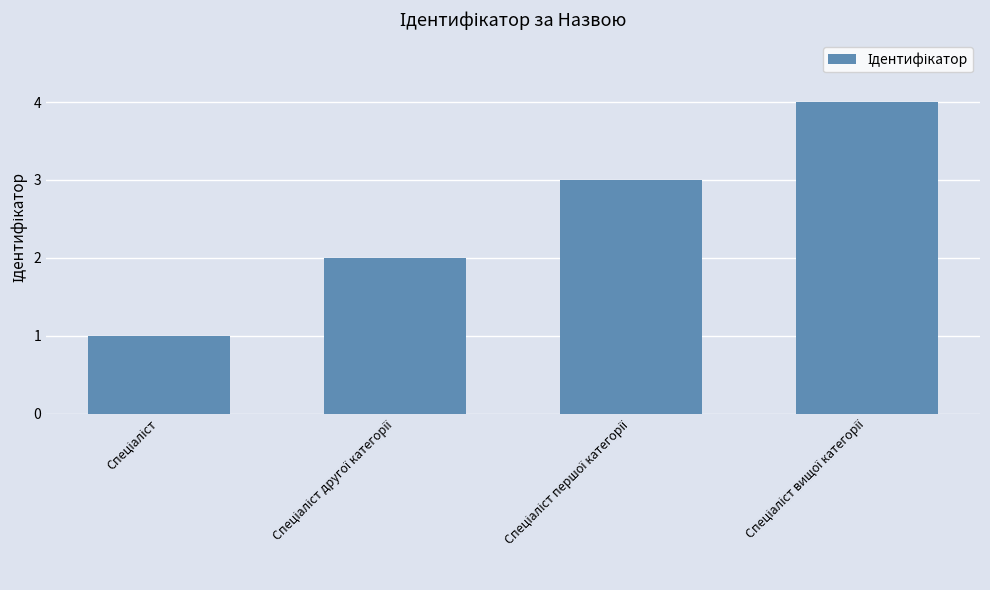

Does the chart contain any negative values?

No